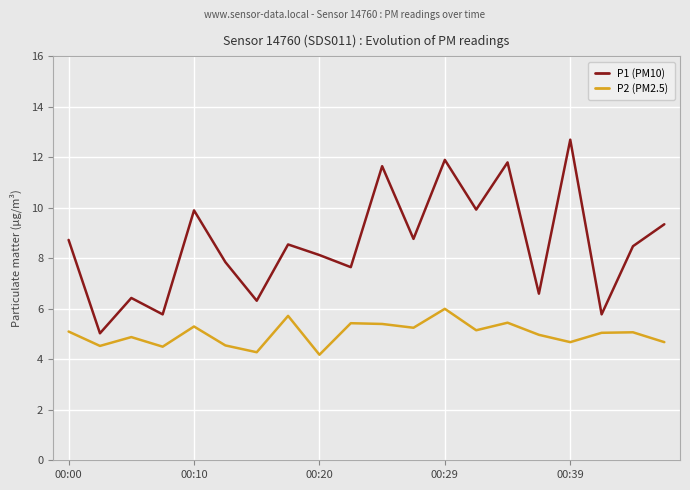

In P1 (PM10), how many points are lower than both neighbors (excluding endpoints)?

8